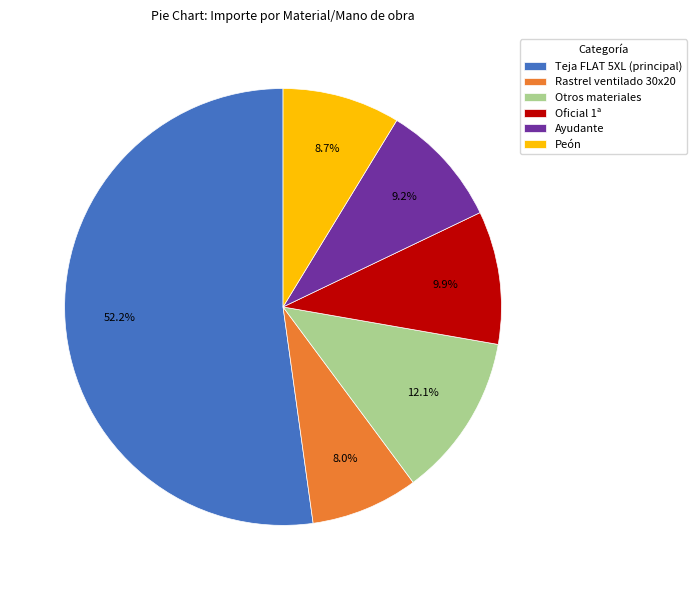

What is the smallest slice in the pie chart?

Rastrel ventilado 30x20